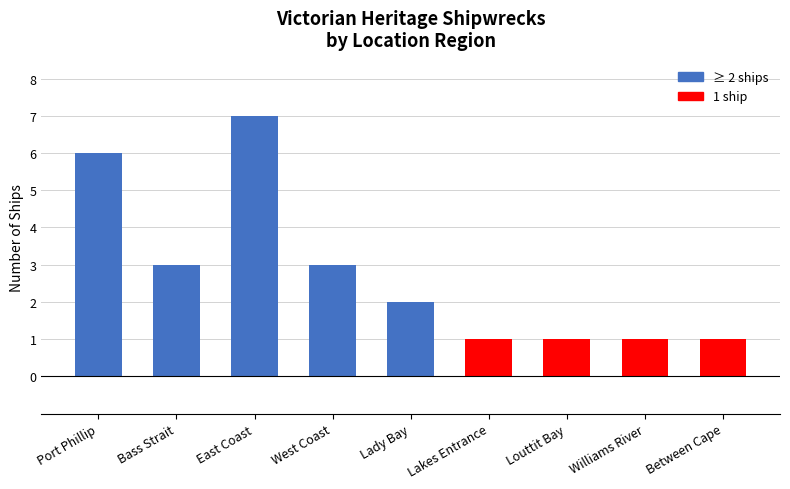

Between Lady Bay and West Coast, which is larger?

West Coast